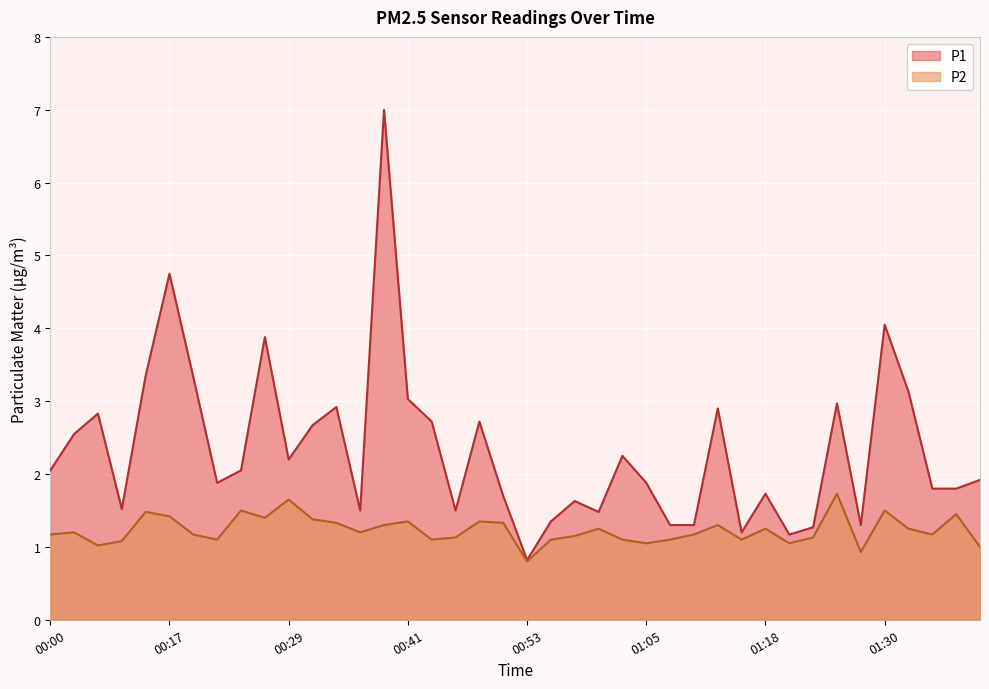

At how many categories does at least one series exceed 2?

20